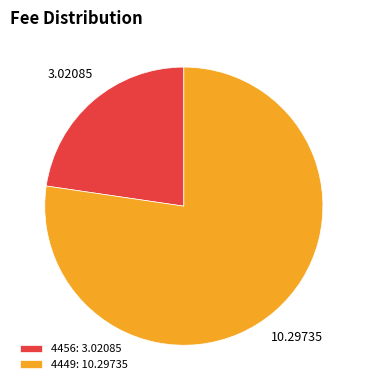

Which slice is the largest?

4449